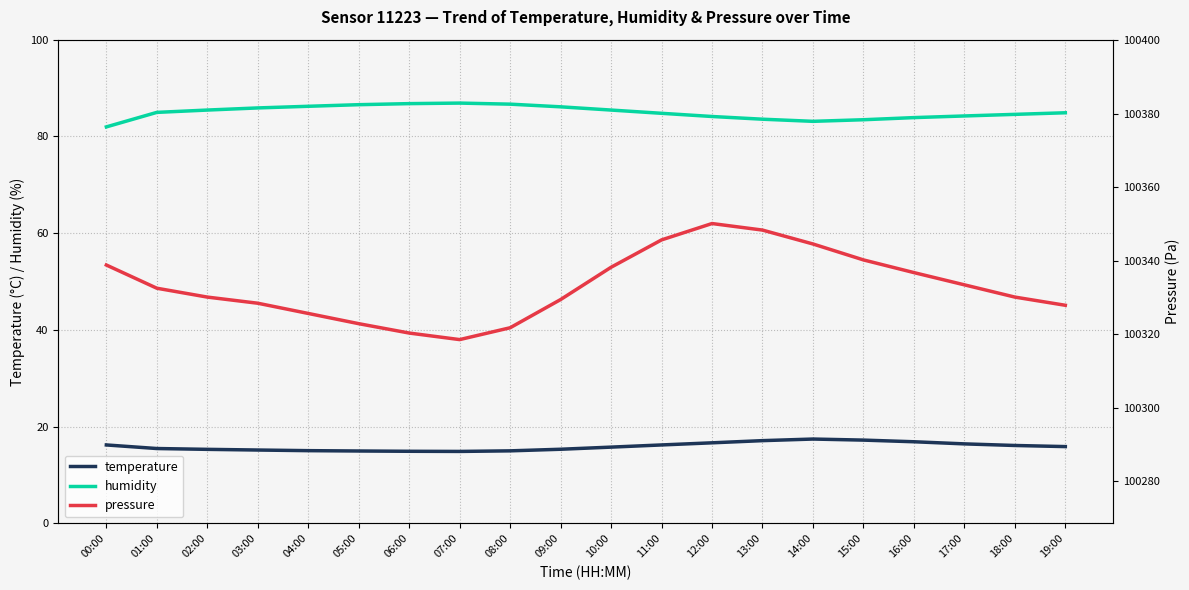

What is the value of the temperature point at the 5th from the left?

15.1